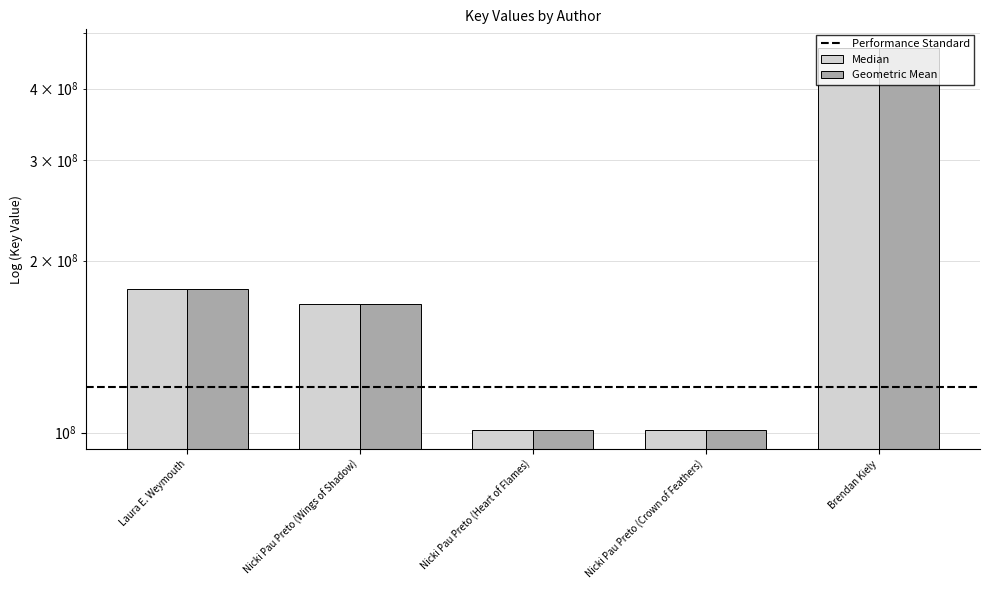

Reading left to right, list all the values displayed in this chart.

Median: 178341386	167577416	101028196	101028044	470276102
Geometric Mean: 178341386	167577416	101028196	101028044	470276102